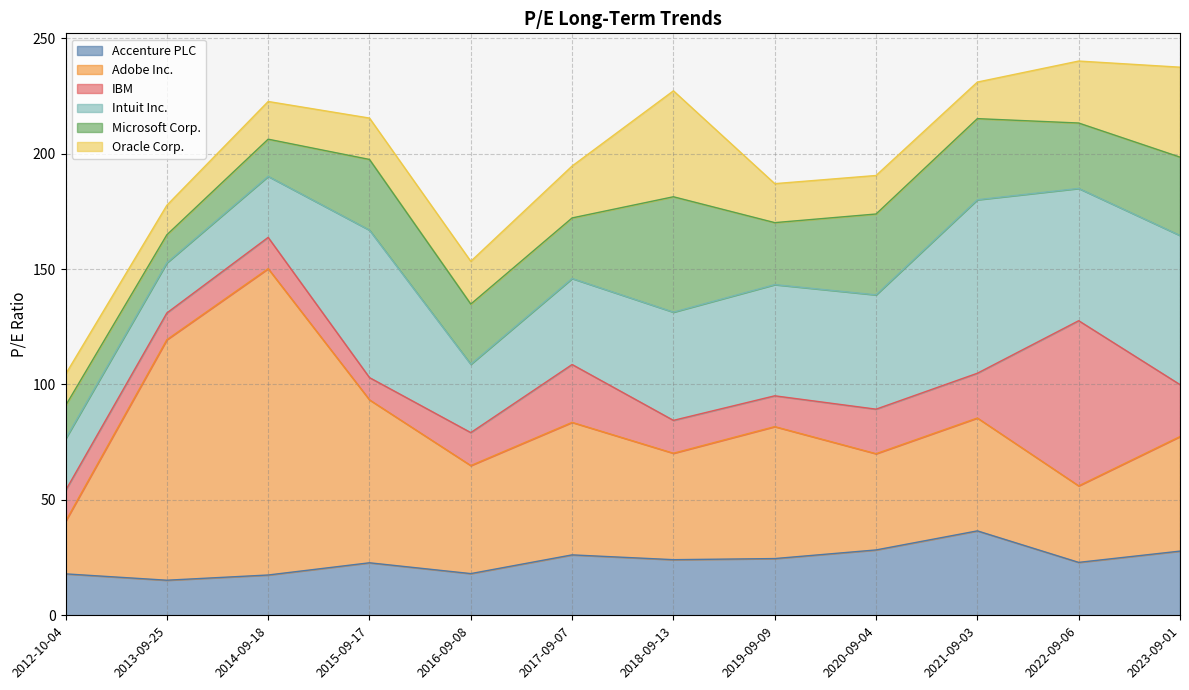

What is the difference between the highest and lowest values at 2012-10-04?

9.4